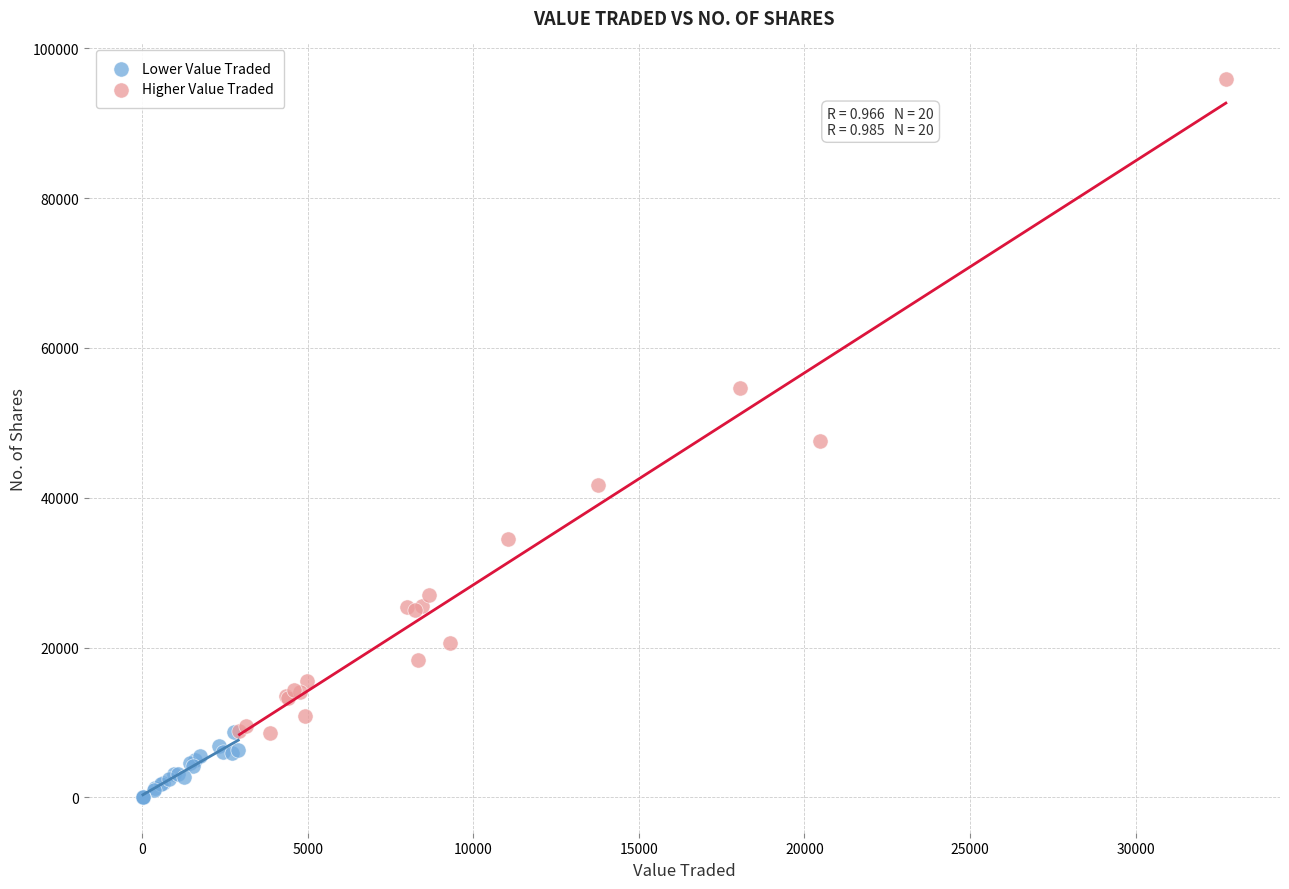

Which series has the widest spread of Y values?

Higher Value Traded